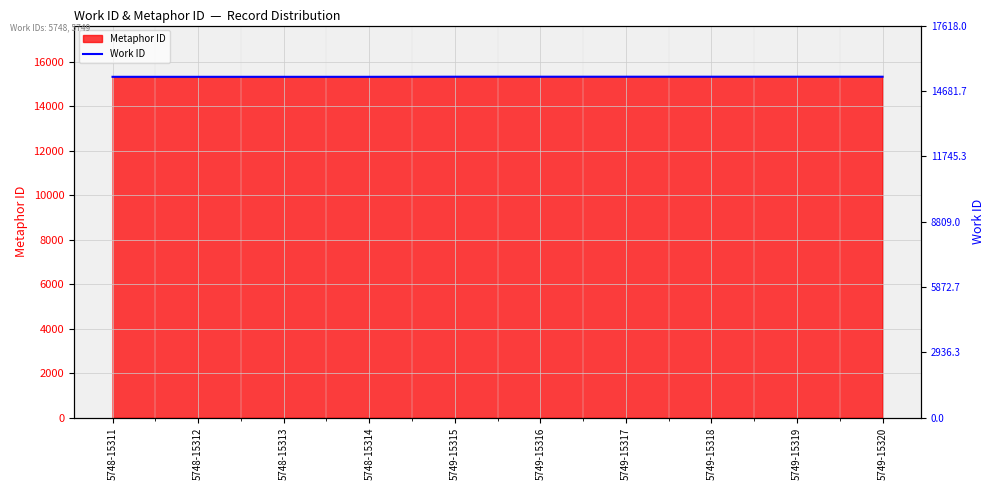

Approximately how many times larger is the value at 5748-15311 compared to 5748-15313?

1.0